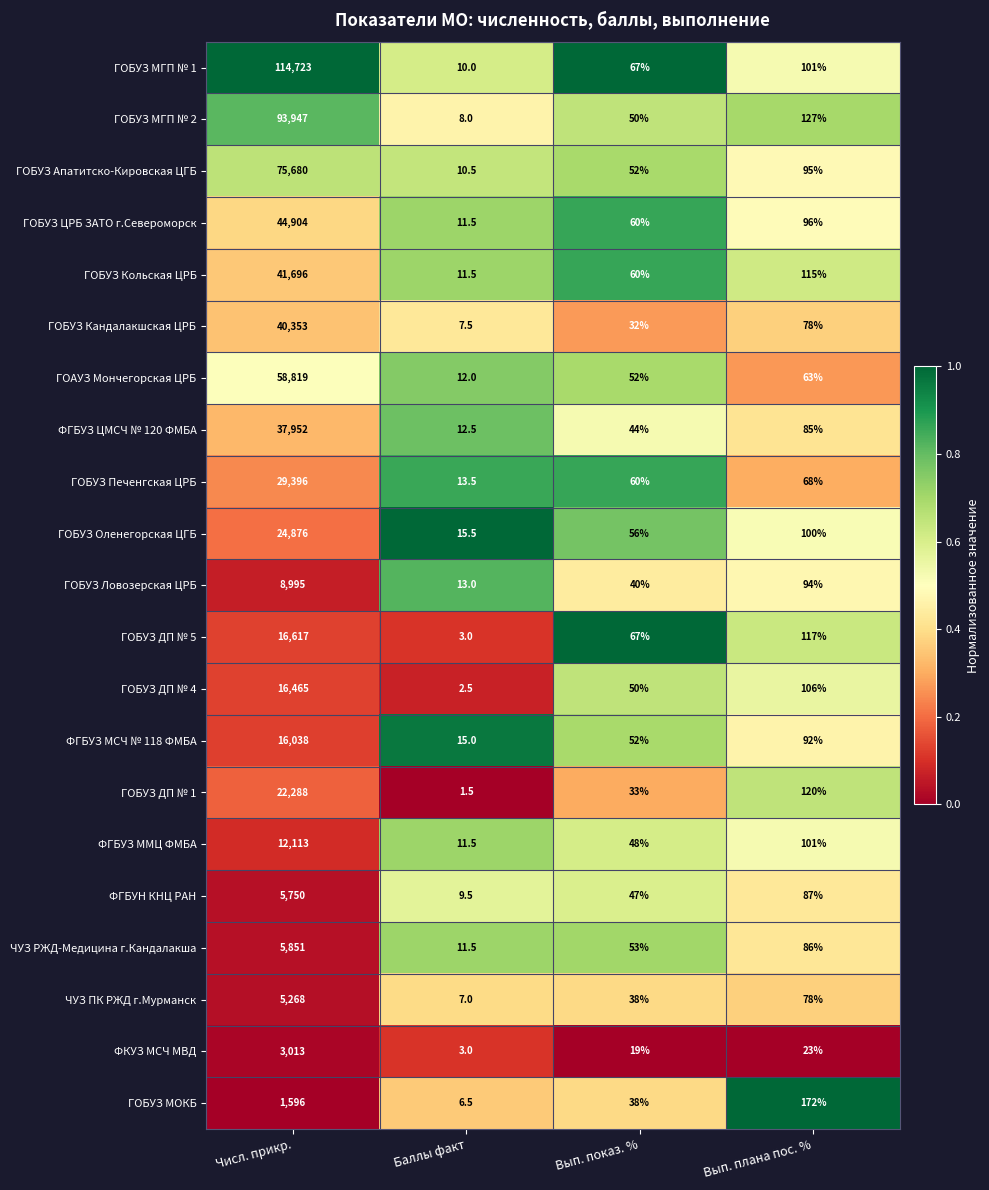

Which category has the highest value across all series?

Числ. прикр.